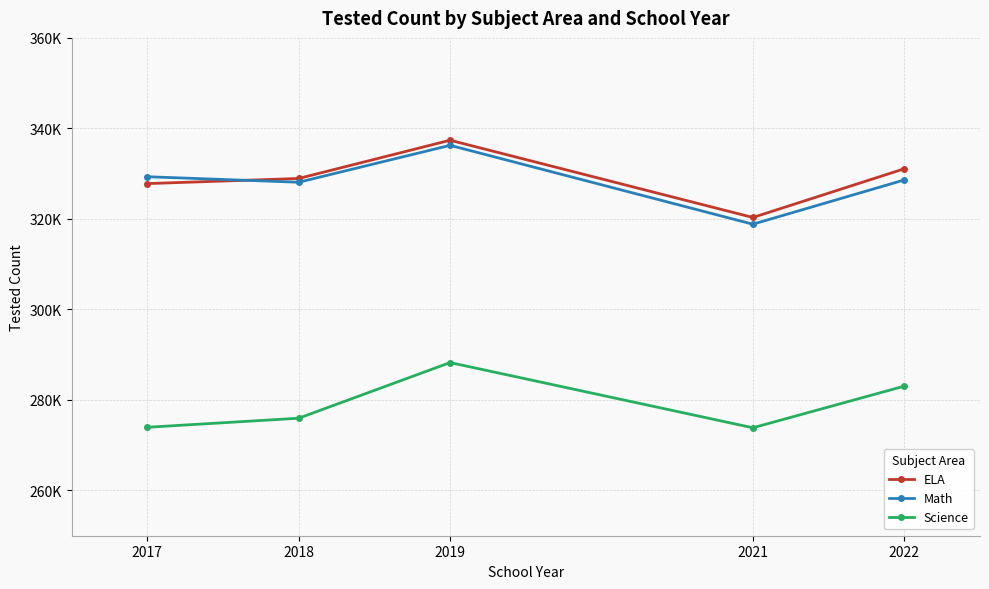

Which series has the widest spread of values?

Math